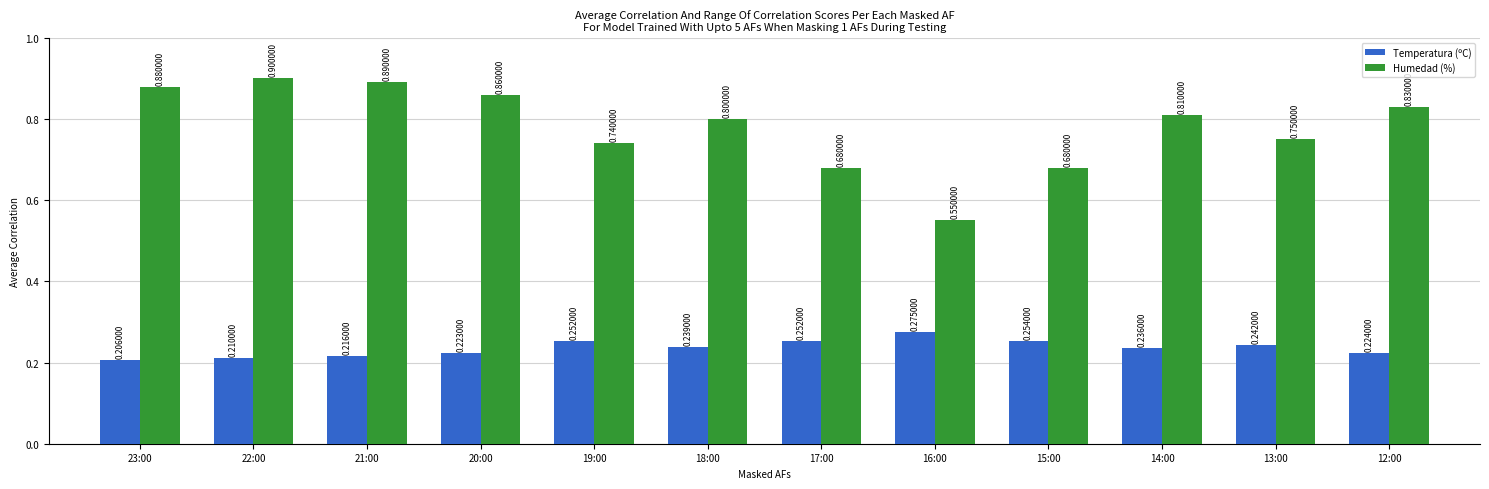

What is the greatest value displayed?

0.9